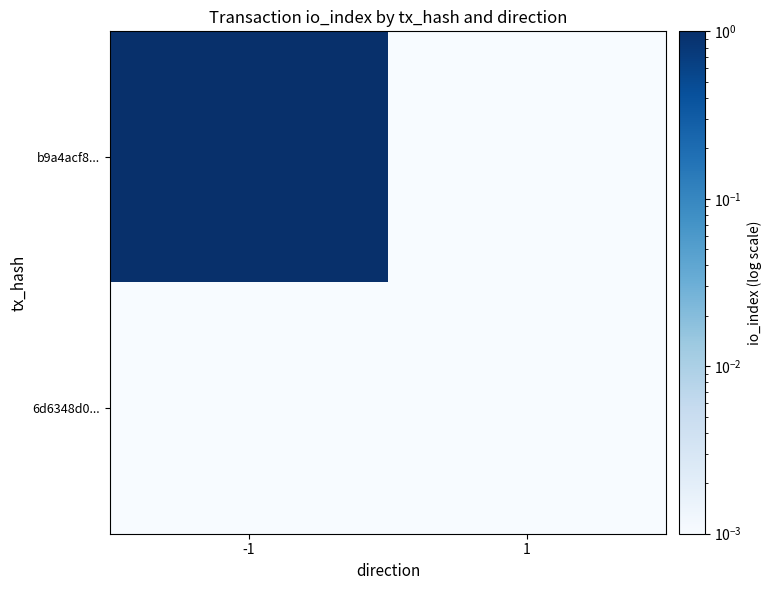

Which series has the widest spread of values?

b9a4acf8...